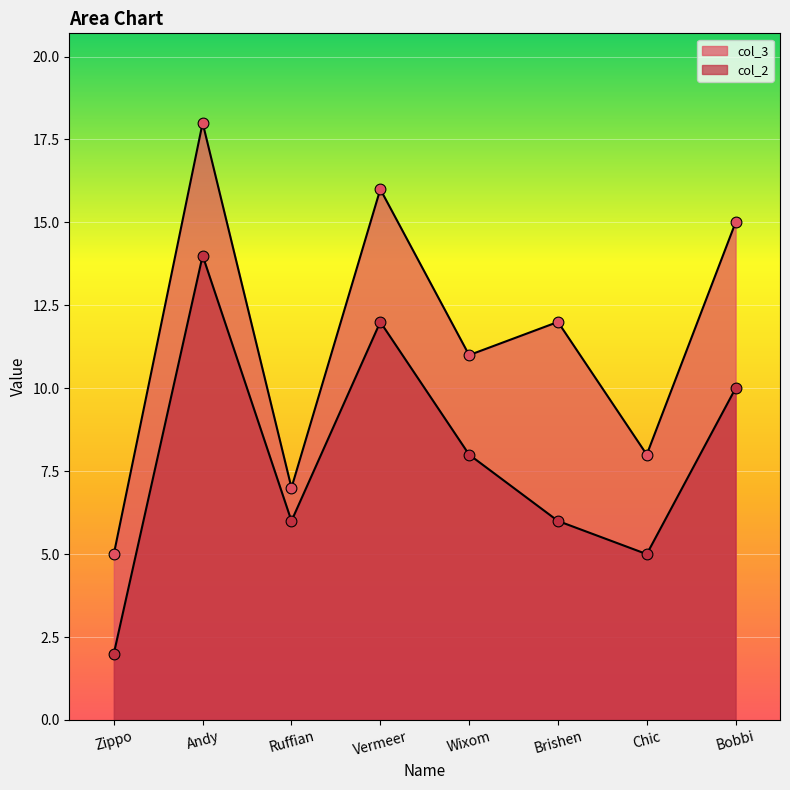

What are all the series names shown in the legend?

col_2, col_3